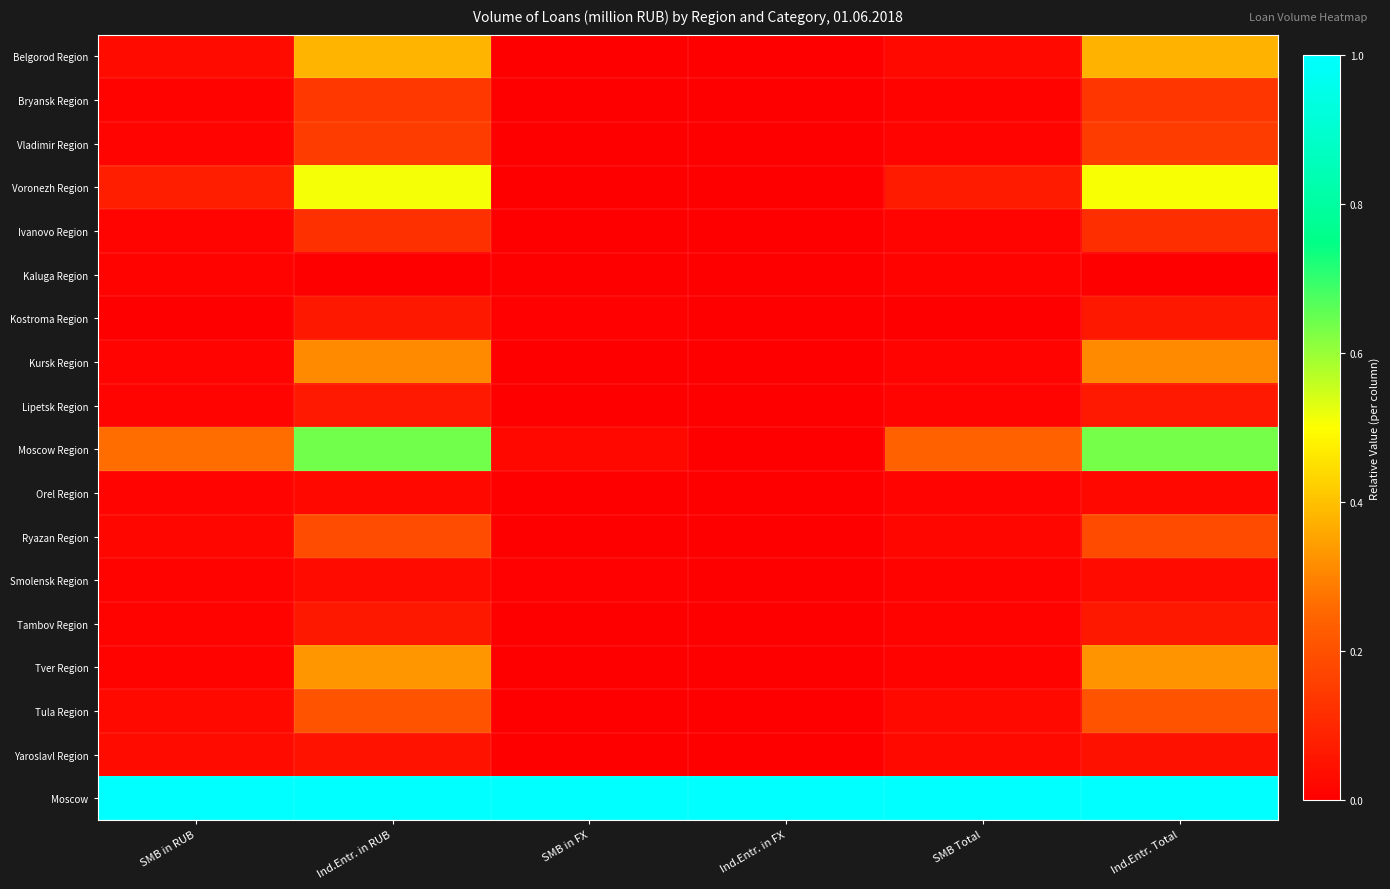

Reading right to left, extract all data points from this chart.

Belgorod Region: Ind.Entr. Total=0.4	SMB Total=0.0	Ind.Entr. in FX=0.0	SMB in FX=0.0	Ind.Entr. in RUB=0.4	SMB in RUB=0.0
Bryansk Region: Ind.Entr. Total=0.1	SMB Total=0.0	Ind.Entr. in FX=0.0	SMB in FX=0.0	Ind.Entr. in RUB=0.1	SMB in RUB=0.0
Vladimir Region: Ind.Entr. Total=0.1	SMB Total=0.0	Ind.Entr. in FX=0.0	SMB in FX=0.0	Ind.Entr. in RUB=0.2	SMB in RUB=0.0
Voronezh Region: Ind.Entr. Total=0.5	SMB Total=0.1	Ind.Entr. in FX=0.0	SMB in FX=0.0	Ind.Entr. in RUB=0.5	SMB in RUB=0.1
Ivanovo Region: Ind.Entr. Total=0.1	SMB Total=0.0	Ind.Entr. in FX=0.0	SMB in FX=0.0	Ind.Entr. in RUB=0.1	SMB in RUB=0.0
Kaluga Region: Ind.Entr. Total=0.0	SMB Total=0.0	Ind.Entr. in FX=0.0	SMB in FX=0.0	Ind.Entr. in RUB=0.0	SMB in RUB=0.0
Kostroma Region: Ind.Entr. Total=0.1	SMB Total=0.0	Ind.Entr. in FX=0.0	SMB in FX=0.0	Ind.Entr. in RUB=0.1	SMB in RUB=0.0
Kursk Region: Ind.Entr. Total=0.3	SMB Total=0.0	Ind.Entr. in FX=0.0	SMB in FX=0.0	Ind.Entr. in RUB=0.3	SMB in RUB=0.0
Lipetsk Region: Ind.Entr. Total=0.1	SMB Total=0.0	Ind.Entr. in FX=0.0	SMB in FX=0.0	Ind.Entr. in RUB=0.1	SMB in RUB=0.0
Moscow Region: Ind.Entr. Total=0.6	SMB Total=0.2	Ind.Entr. in FX=0.0	SMB in FX=0.0	Ind.Entr. in RUB=0.6	SMB in RUB=0.3
Orel Region: Ind.Entr. Total=0.0	SMB Total=0.0	Ind.Entr. in FX=0.0	SMB in FX=0.0	Ind.Entr. in RUB=0.0	SMB in RUB=0.0
Ryazan Region: Ind.Entr. Total=0.2	SMB Total=0.0	Ind.Entr. in FX=0.0	SMB in FX=0.0	Ind.Entr. in RUB=0.2	SMB in RUB=0.0
Smolensk Region: Ind.Entr. Total=0.0	SMB Total=0.0	Ind.Entr. in FX=0.0	SMB in FX=0.0	Ind.Entr. in RUB=0.0	SMB in RUB=0.0
Tambov Region: Ind.Entr. Total=0.1	SMB Total=0.0	Ind.Entr. in FX=0.0	SMB in FX=0.0	Ind.Entr. in RUB=0.1	SMB in RUB=0.0
Tver Region: Ind.Entr. Total=0.3	SMB Total=0.0	Ind.Entr. in FX=0.0	SMB in FX=0.0	Ind.Entr. in RUB=0.3	SMB in RUB=0.0
Tula Region: Ind.Entr. Total=0.2	SMB Total=0.0	Ind.Entr. in FX=0.0	SMB in FX=0.0	Ind.Entr. in RUB=0.2	SMB in RUB=0.0
Yaroslavl Region: Ind.Entr. Total=0.0	SMB Total=0.0	Ind.Entr. in FX=0.0	SMB in FX=0.0	Ind.Entr. in RUB=0.0	SMB in RUB=0.0
Moscow: Ind.Entr. Total=1.0	SMB Total=1.0	Ind.Entr. in FX=1.0	SMB in FX=1.0	Ind.Entr. in RUB=1.0	SMB in RUB=1.0